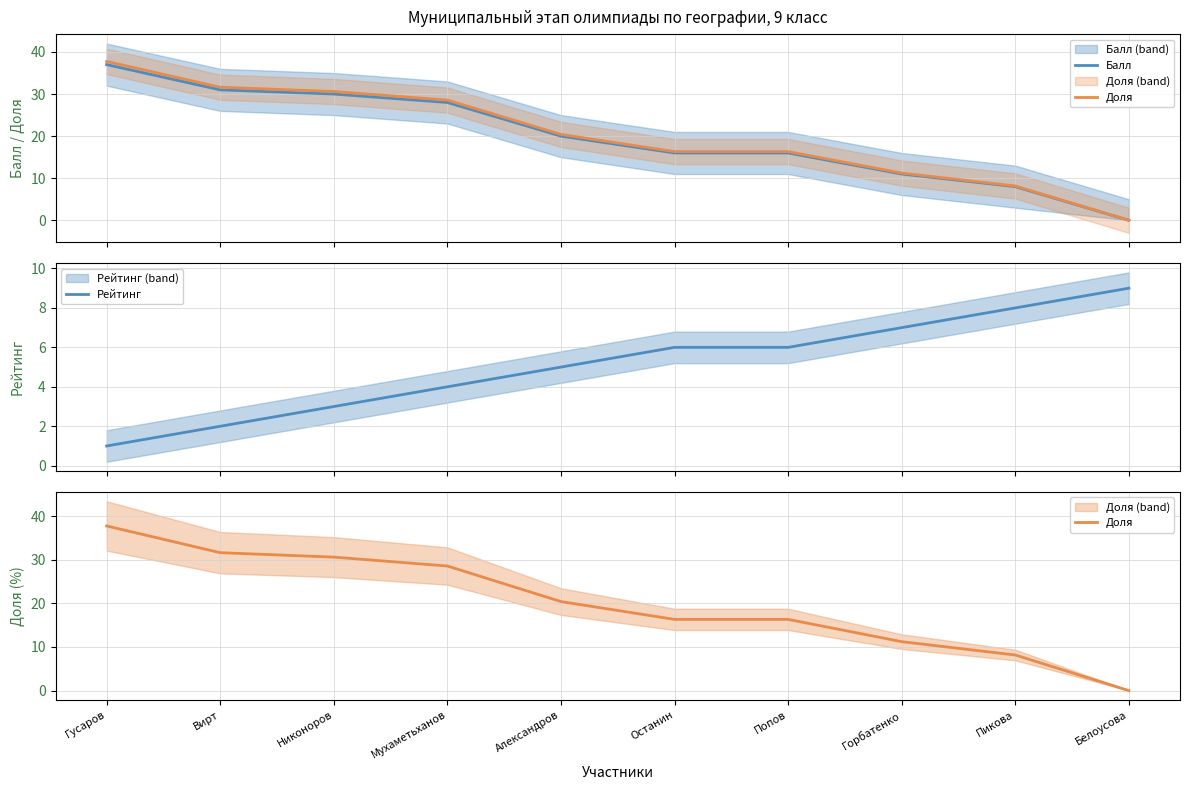

Which category has the lowest value across all series?

Белоусова